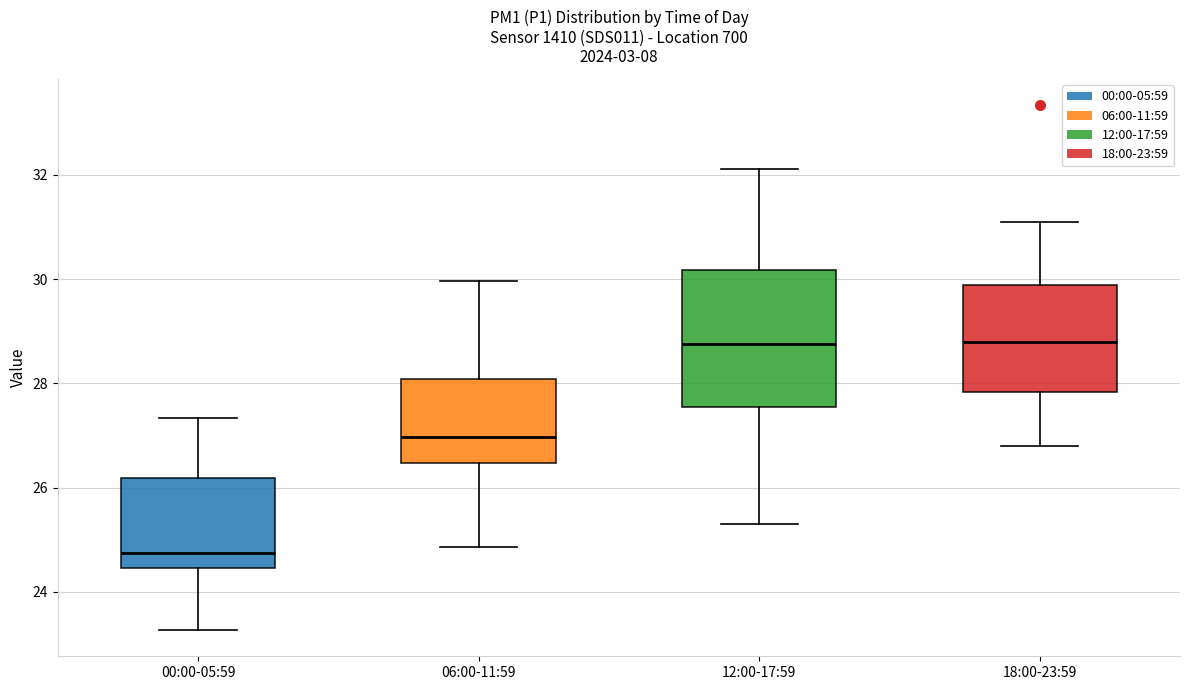

Reading left to right, transcribe this box plot: for each box, give where its median line is, the range the box spans, and where its two whiskers end, as read against the y-axis. The values are not printed on the chart, so give them approximately, as read against the axis.

00:00-05:59: median 24.8, box 24.4 to 26.2, whiskers 23.2 to 27.4
06:00-11:59: median 27.0, box 26.4 to 28.0, whiskers 24.8 to 30.0
12:00-17:59: median 28.8, box 27.6 to 30.2, whiskers 25.4 to 32.2
18:00-23:59: median 28.8, box 27.8 to 29.8, whiskers 26.8 to 31.2